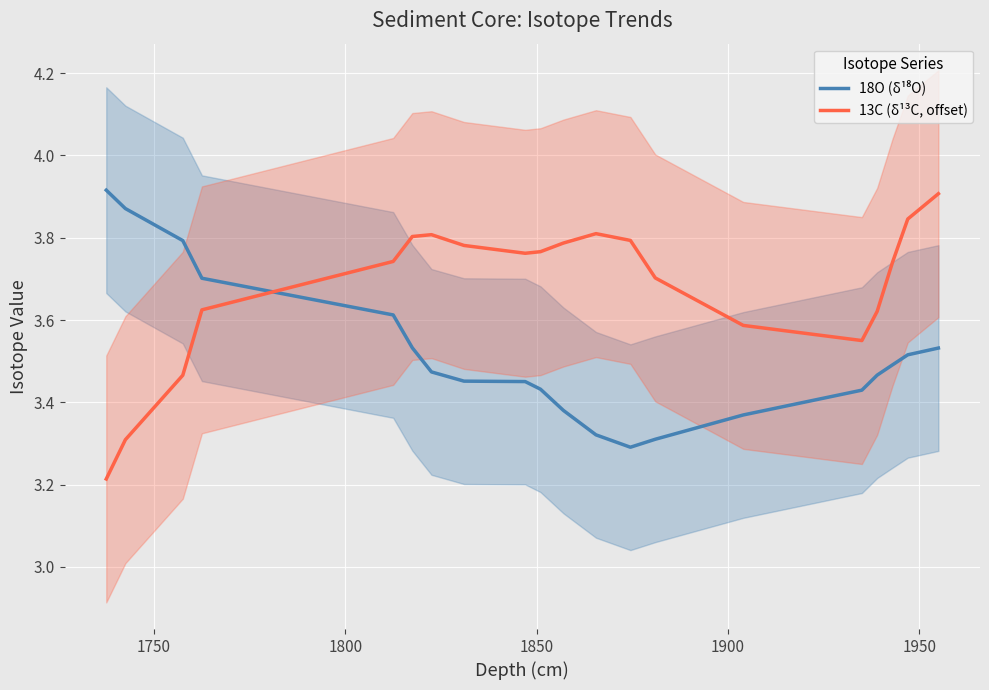

Reading left to right, list all the values displayed in this chart.

18O (δ¹⁸O): 3.9	3.9	3.8	3.7	3.6	3.5	3.5	3.5	3.5	3.4	3.4	3.3	3.3	3.3	3.4	3.4	3.5	3.5	3.5	3.5
13C (δ¹³C, offset): 3.2	3.3	3.5	3.6	3.7	3.8	3.8	3.8	3.8	3.8	3.8	3.8	3.8	3.7	3.6	3.6	3.6	3.7	3.8	3.9